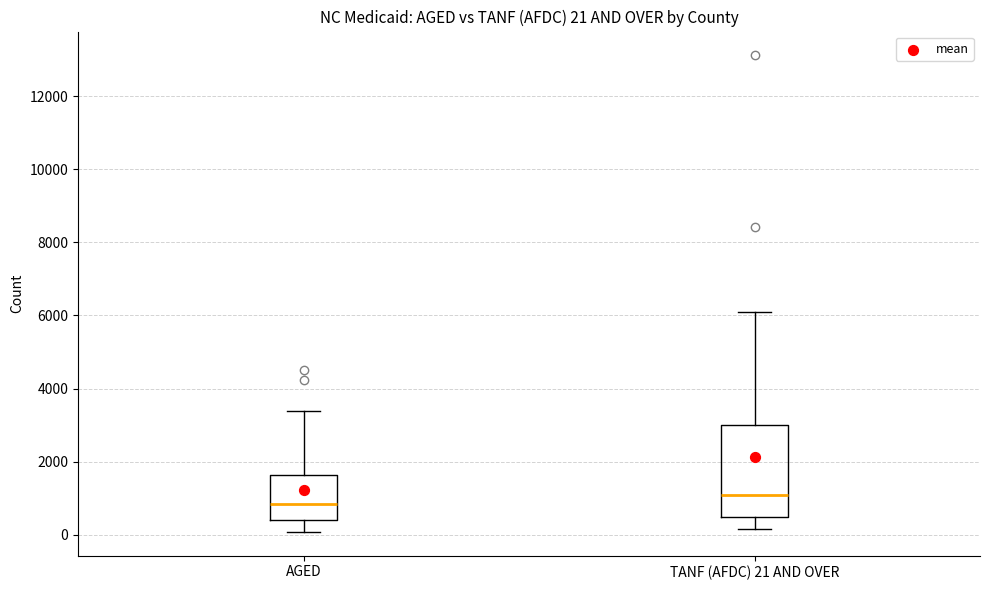

Which box's median line is the highest?

TANF (AFDC) 21 AND OVER